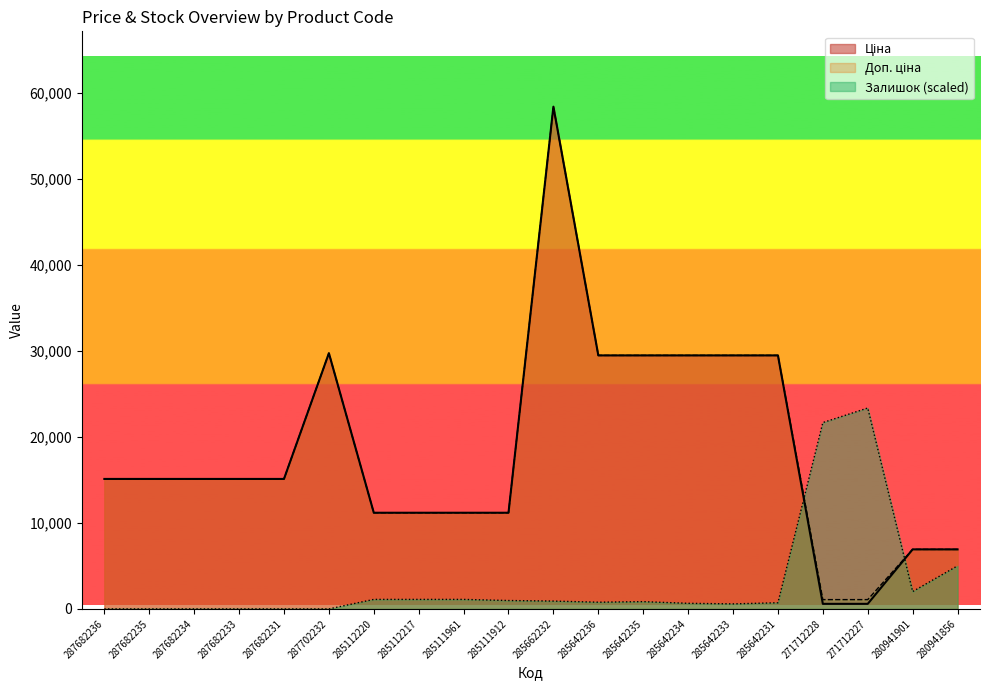

How many data points does each series have?

20